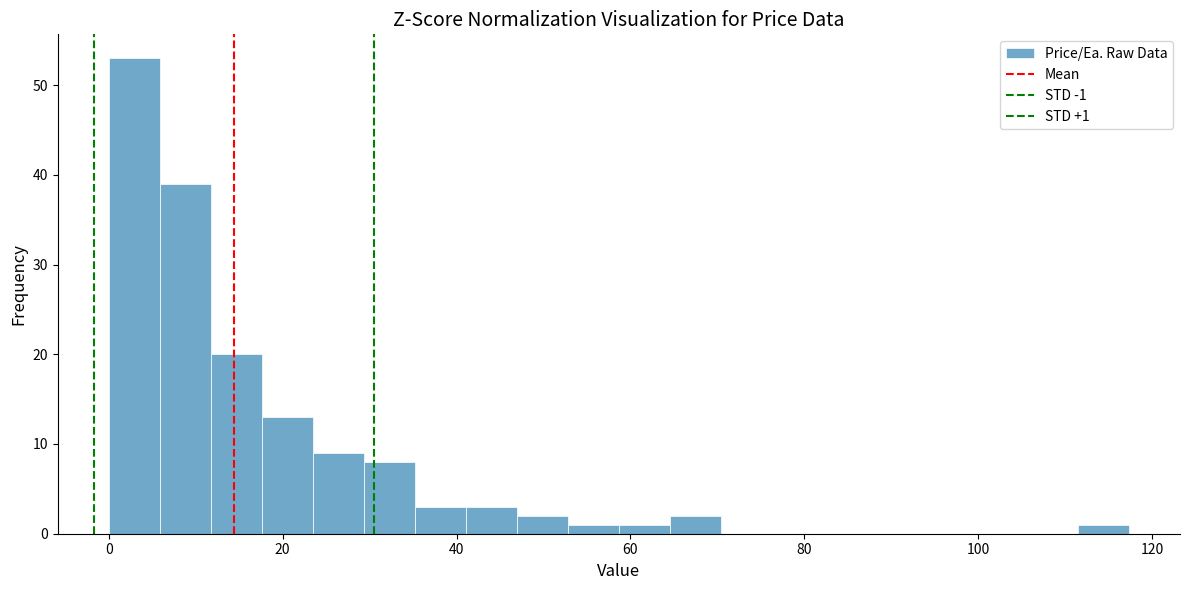

Around what value on the x-axis is the tallest bar? Give the approximate position of its centre, as read against the axis.

2